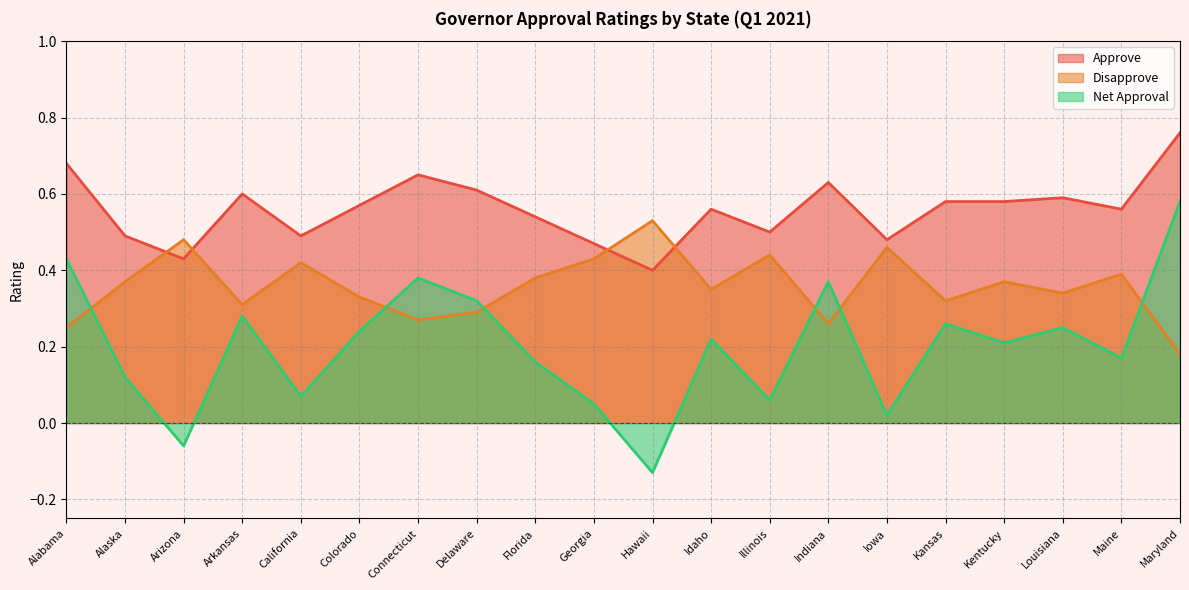

How many values in Net Approval are above zero?

18